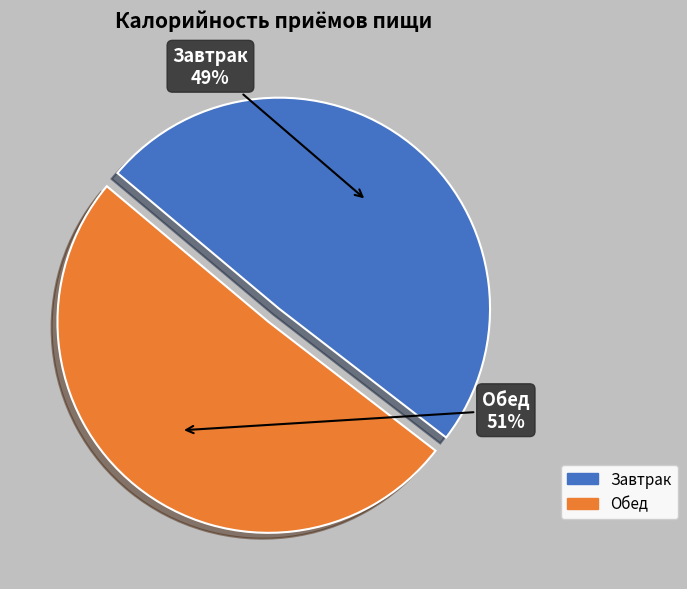

The Обед slice represents 51% of the pie. True or false?

True